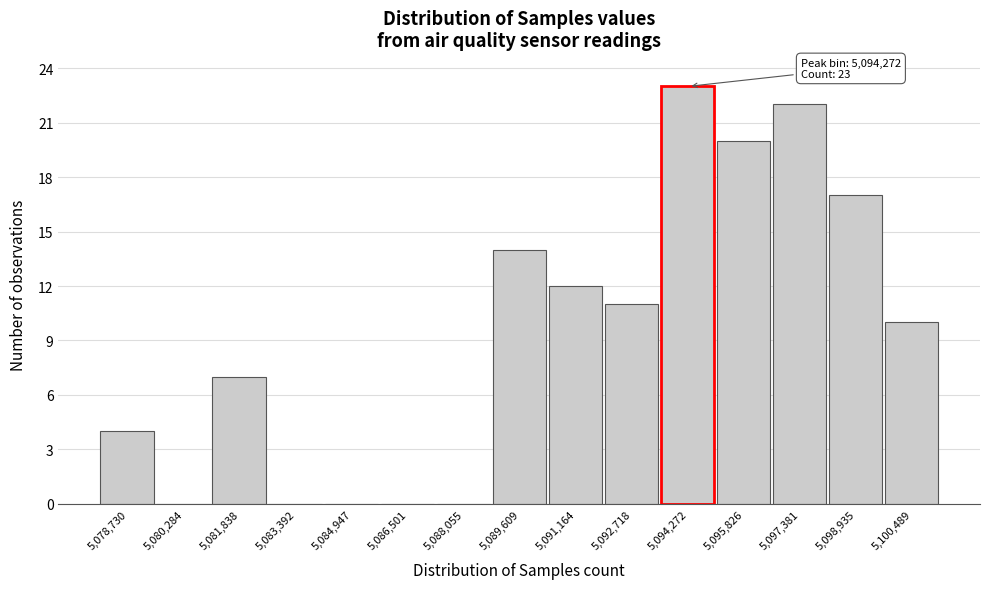

Reading left to right, what are all the values shown in this chart?

5,078,730=4	5,080,284=0	5,081,838=7	5,083,392=0	5,084,947=0	5,086,501=0	5,088,055=0	5,089,609=14	5,091,164=12	5,092,718=11	5,094,272=23	5,095,826=20	5,097,381=22	5,098,935=17	5,100,489=10